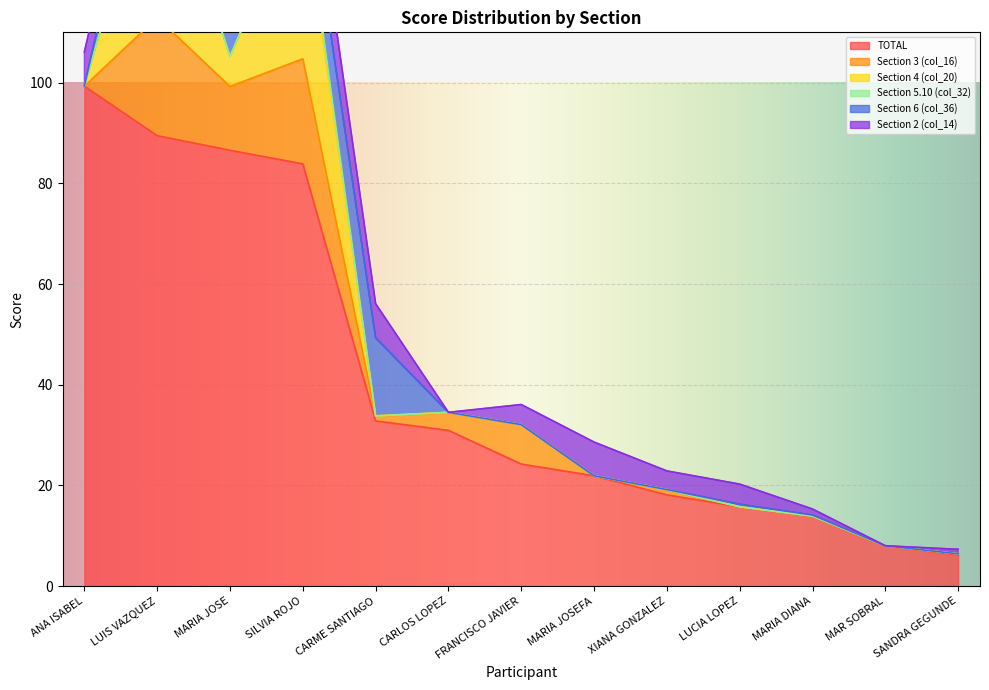

At which category does the chart reach its minimum across all series?

ANA ISABEL